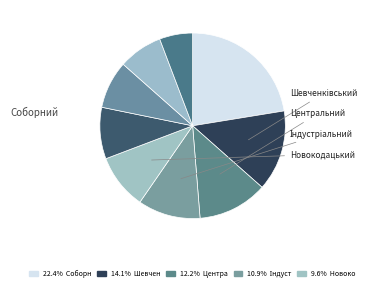

How many segments does this pie chart have?

9